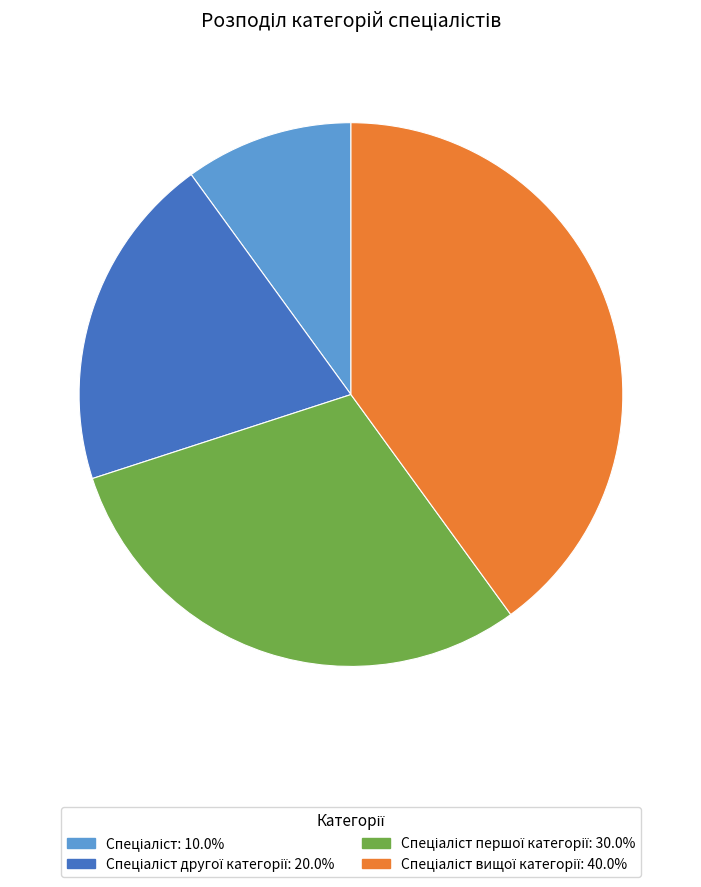

Does any single category account for the majority?

No